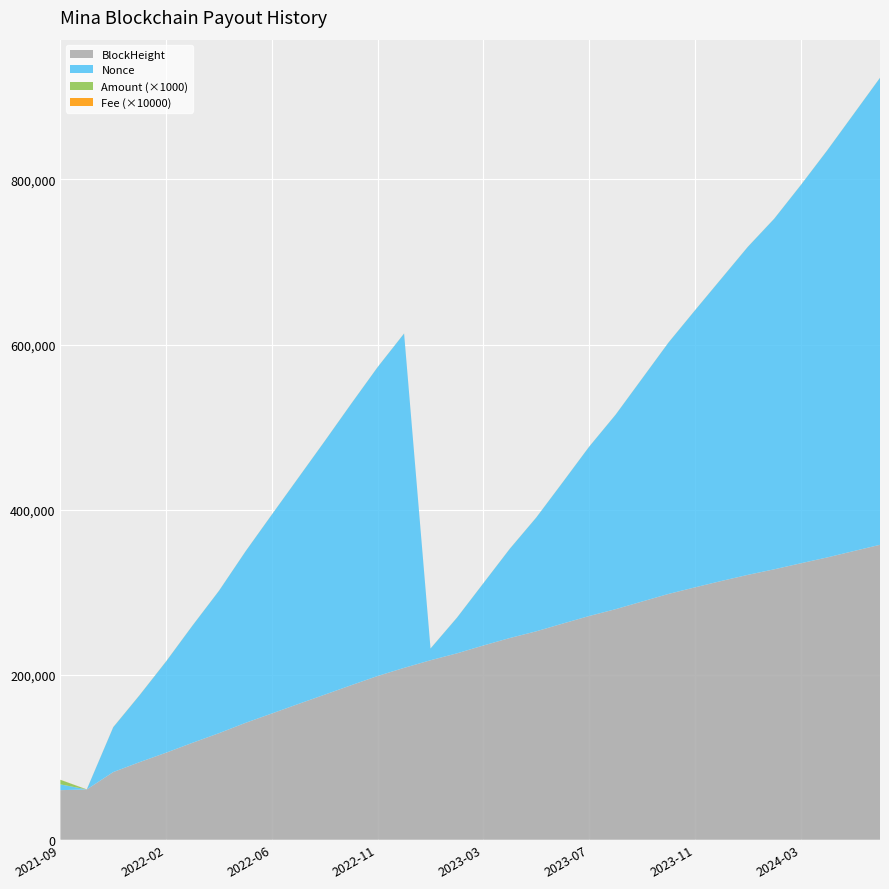

Reading left to right, list all the values displayed in this chart.

BlockHeight: 60011.0	60887.0	81939.0	94003.0	105420.0	117448.0	129063.0	141527.0	152933.0	164435.0	175756.0	187168.0	198350.0	208188.0	217432.0	225800.0	235321.0	244362.0	252490.0	261856.0	271021.0	279307.0	288562.0	297768.0	305744.0	313481.0	320878.0	327610.0	334888.0	341970.0	349672.0	357302.0
Nonce: 7033.0	0.0	54264.0	81116.0	110524.0	142018.0	172455.0	207575.0	240985.0	273962.0	307170.0	340959.0	374184.0	405041.0	14131.0	43117.0	75380.0	108091.0	137808.0	171140.0	205088.0	235552.0	269974.0	304490.0	335515.0	366260.0	397328.0	424743.0	458024.0	493012.0	529300.0	565731.0
Amount: 5.5	0.0	0.1	0.1	0.1	0.1	0.1	0.1	0.1	0.1	0.1	0.1	0.1	0.1	0.1	0.1	0.1	0.1	0.1	0.1	0.1	0.1	0.1	0.1	0.1	0.1	0.1	0.1	0.1	0.1	0.1	0.1
Fee: 0.0	0.0	0.0	0.0	0.0	0.0	0.0	0.0	0.0	0.0	0.0	0.0	0.0	0.0	0.0	0.0	0.0	0.0	0.0	0.0	0.0	0.0	0.0	0.0	0.0	0.0	0.0	0.0	0.0	0.0	0.0	0.0